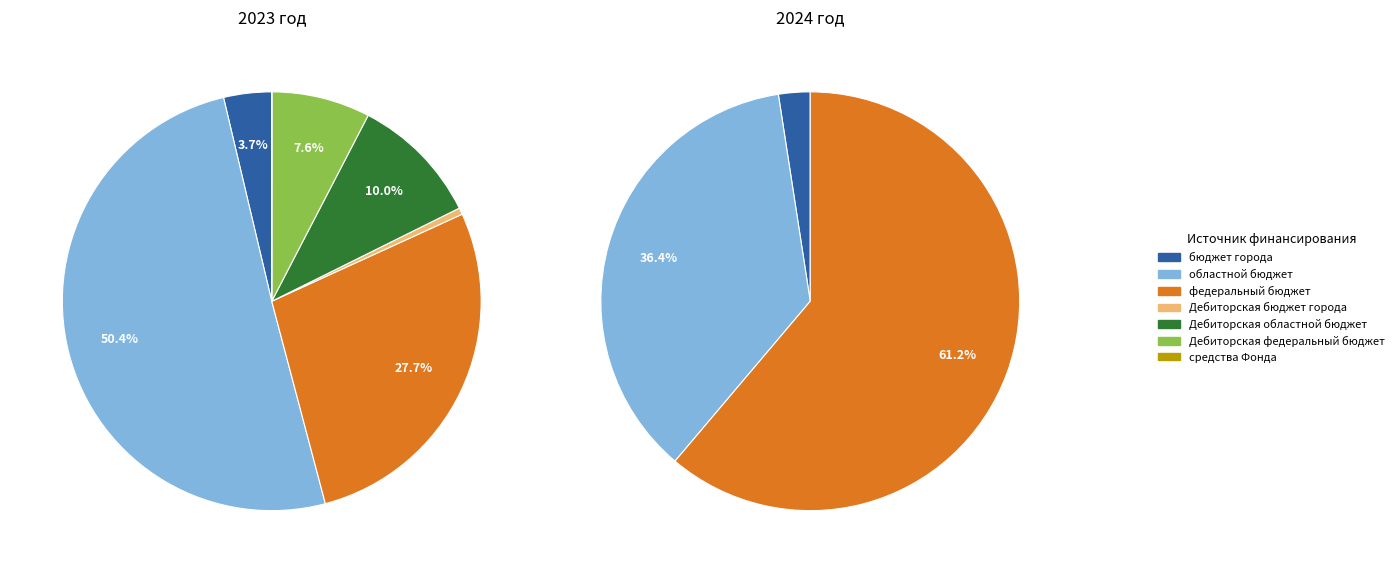

Which slice is the largest?

областной бюджет